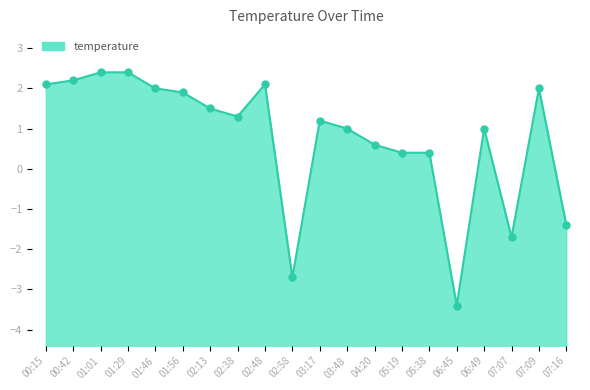

Which has a higher value, 03:17 or 04:20?

03:17